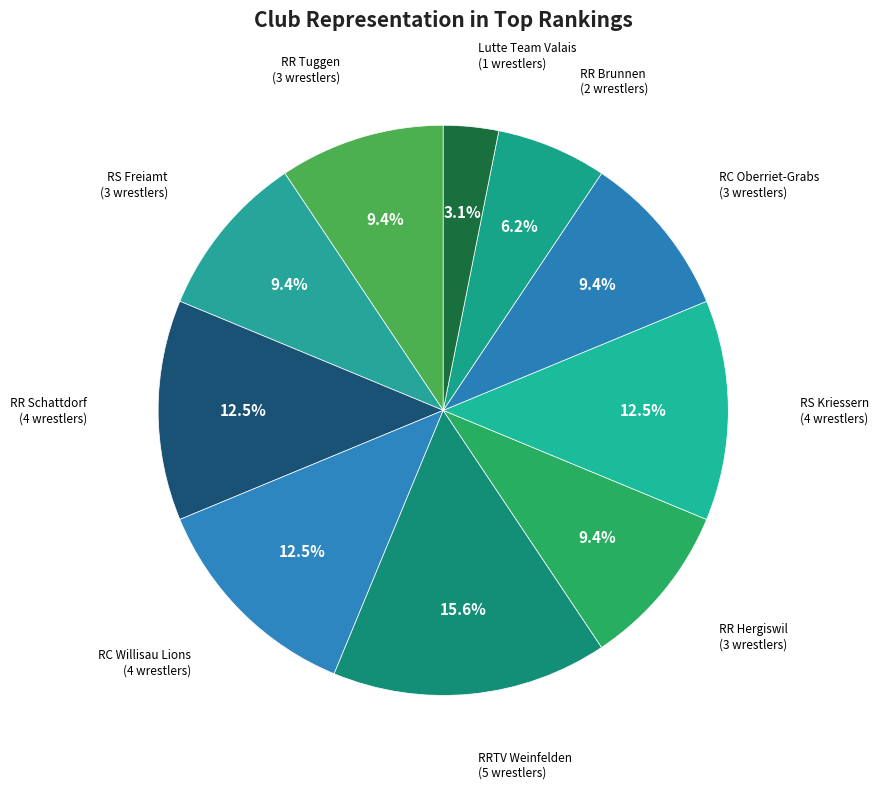

What is the smallest slice in the pie chart?

Lutte Team Valais